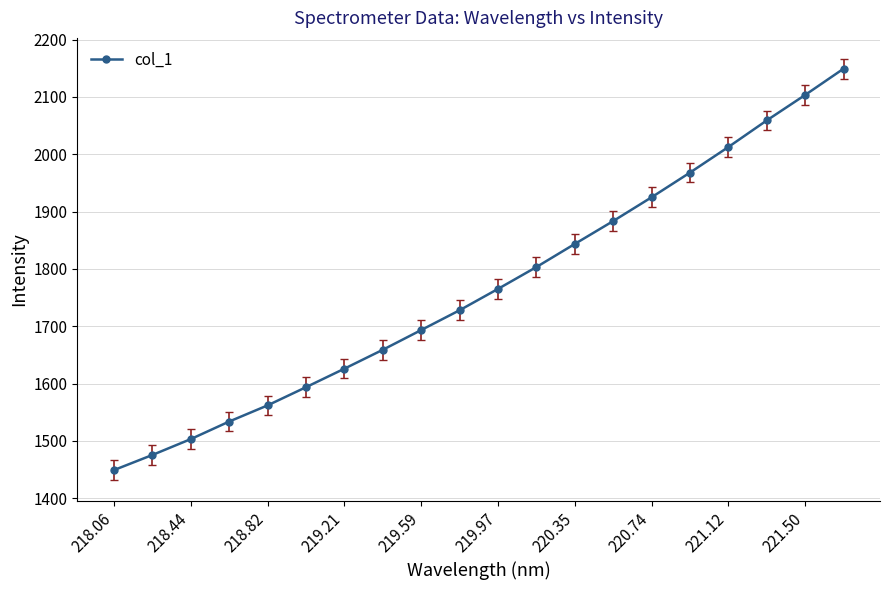

What is the greatest value displayed?

2149.2